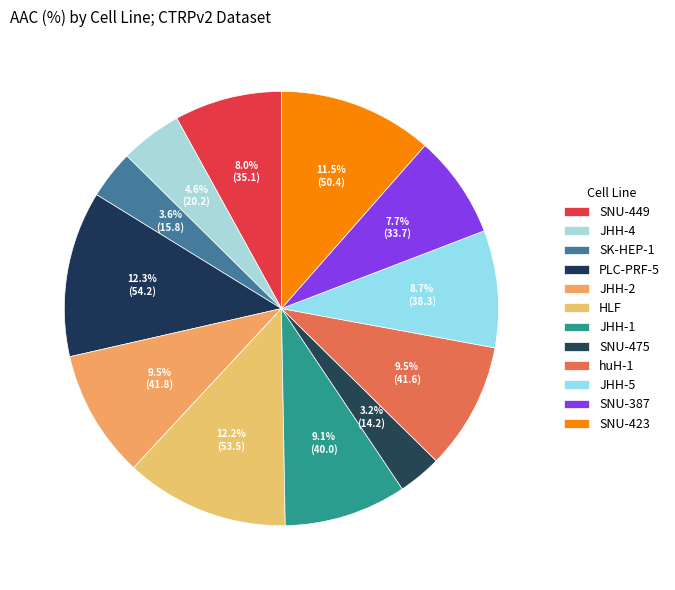

Do HLF and JHH-4 together represent more than half of the pie?

No